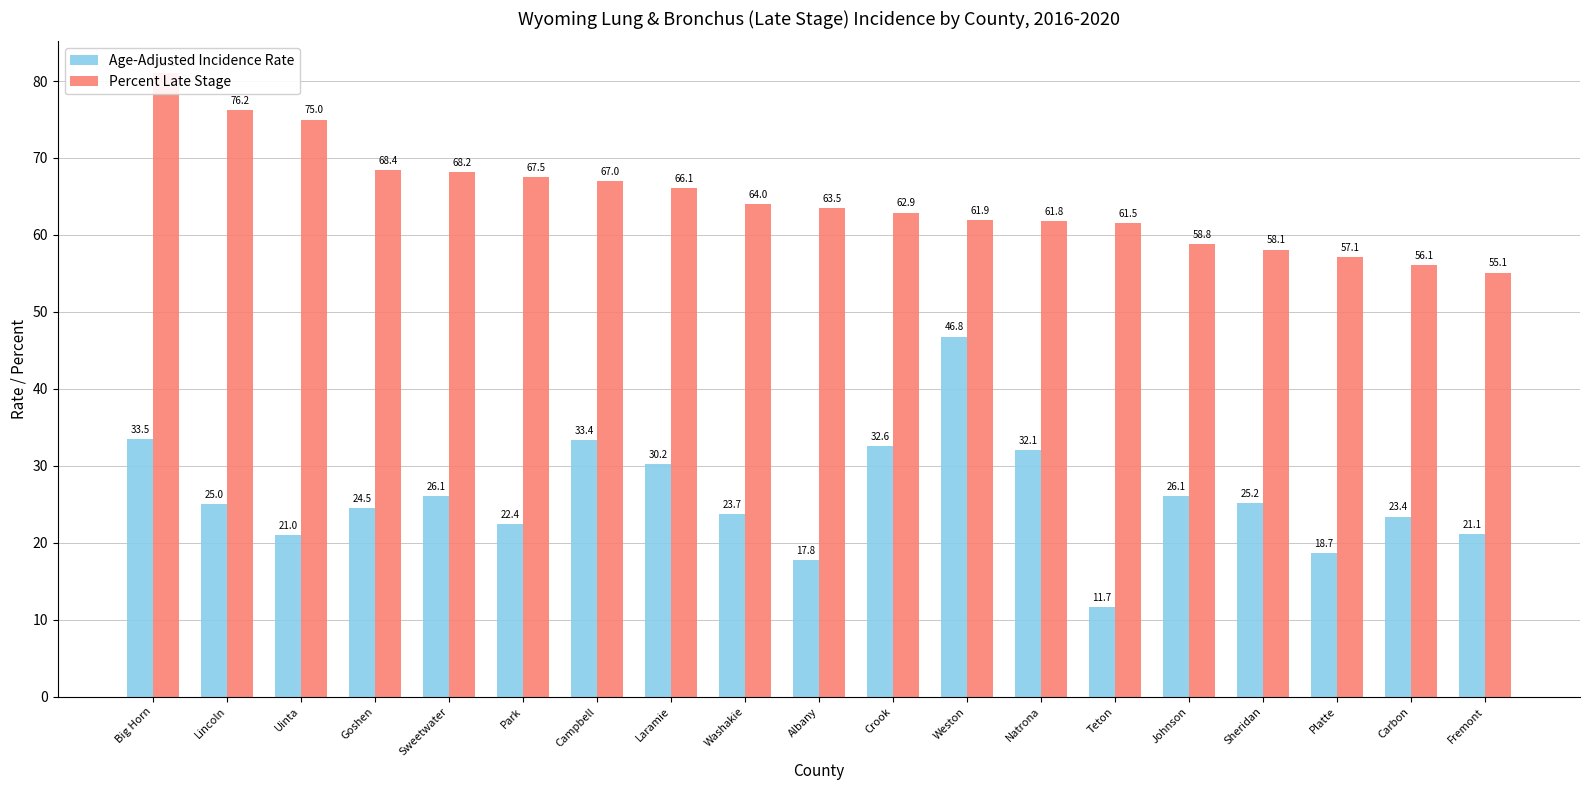

What is the label of the 17th bar from the left?

Platte